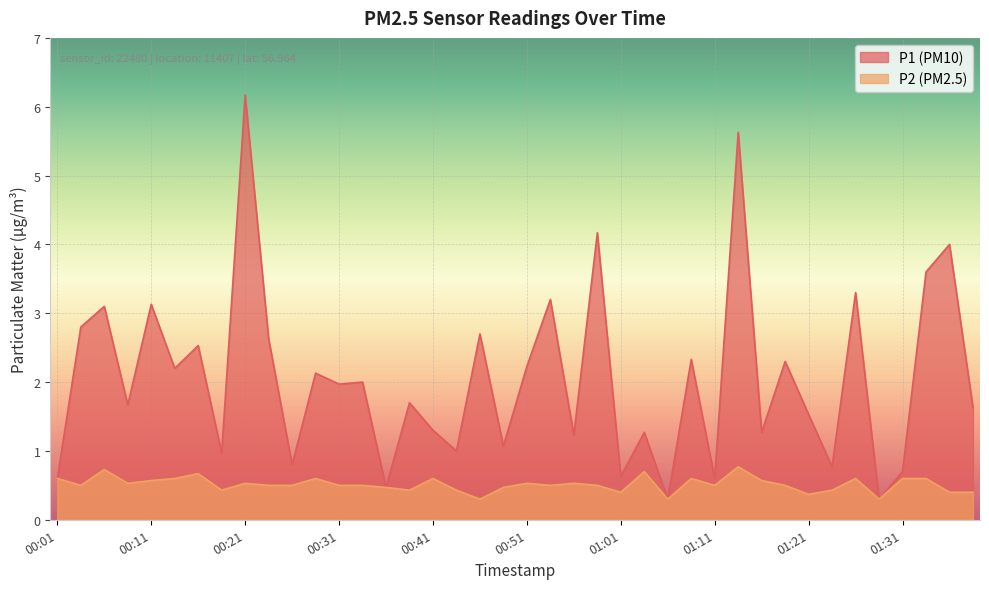

What is the label of the 19th point from the right?

00:54